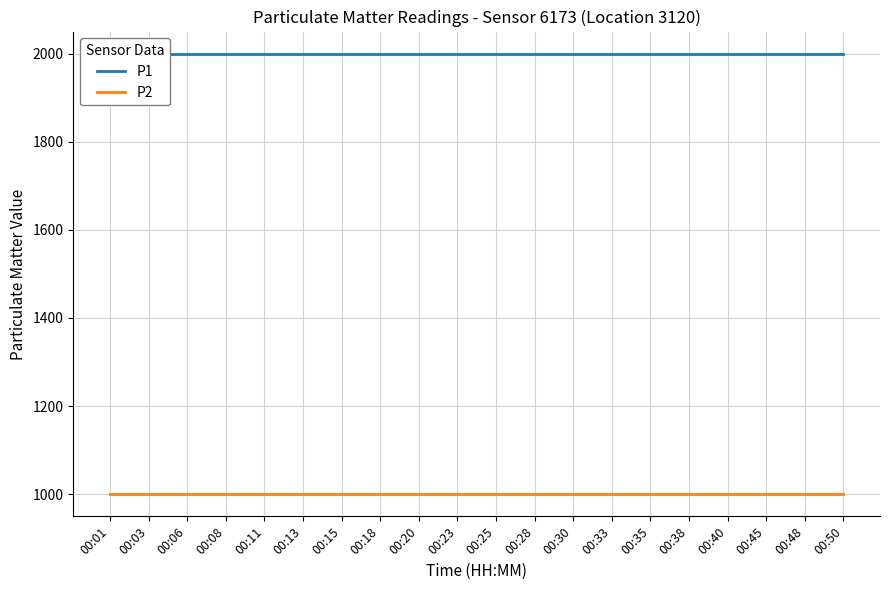

Reading left to right, transcribe all the data shown in this chart.

P1: 1999.9	1999.9	1999.9	1999.9	1999.9	1999.9	1999.9	1999.9	1999.9	1999.9	1999.9	1999.9	1999.9	1999.9	1999.9	1999.9	1999.9	1999.9	1999.9	1999.9
P2: 999.9	999.9	999.9	999.9	999.9	999.9	999.9	999.9	999.9	999.9	999.9	999.9	999.9	999.9	999.9	999.9	999.9	999.9	999.9	999.9